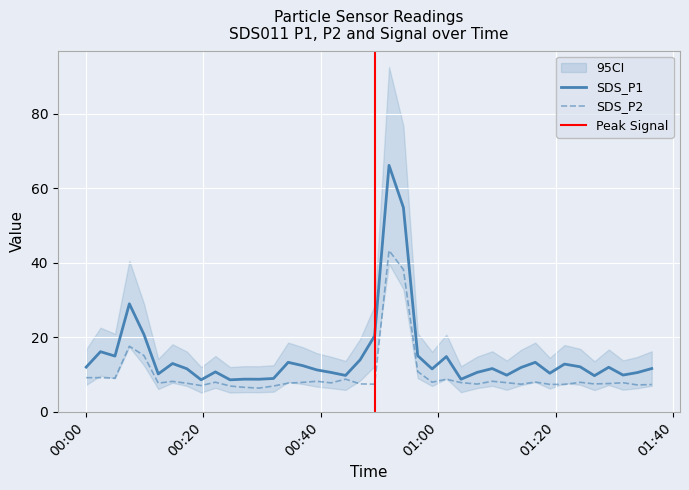

Reading left to right, transcribe all the data shown in this chart.

SDS_P1: 2023/09/05 00:00:06=12.0	2023/09/05 00:02:32=16.1	2023/09/05 00:05:00=14.9	2023/09/05 00:07:27=29.0	2023/09/05 00:09:56=20.8	2023/09/05 00:12:22=10.2	2023/09/05 00:14:48=12.9	2023/09/05 00:17:14=11.6	2023/09/05 00:19:40=8.6	2023/09/05 00:22:06=10.7	2023/09/05 00:24:36=8.6	2023/09/05 00:27:03=8.8	2023/09/05 00:29:30=8.7	2023/09/05 00:31:59=8.9	2023/09/05 00:34:29=13.3	2023/09/05 00:36:55=12.4	2023/09/05 00:39:22=11.2	2023/09/05 00:41:48=10.6	2023/09/05 00:44:15=9.8	2023/09/05 00:46:44=13.9	2023/09/05 00:49:12=20.4	2023/09/05 00:51:39=66.2	2023/09/05 00:54:06=54.9	2023/09/05 00:56:32=15.1	2023/09/05 00:58:59=11.5	2023/09/05 01:01:25=14.8	2023/09/05 01:03:54=8.7	2023/09/05 01:06:39=10.6	2023/09/05 01:09:13=11.6	2023/09/05 01:11:41=9.8	2023/09/05 01:14:07=11.9	2023/09/05 01:16:33=13.3	2023/09/05 01:19:01=10.3	2023/09/05 01:21:31=12.8	2023/09/05 01:24:11=12.1	2023/09/05 01:26:37=9.7	2023/09/05 01:29:03=11.9	2023/09/05 01:31:29=9.8	2023/09/05 01:33:55=10.5	2023/09/05 01:36:22=11.6
SDS_P2: 2023/09/05 00:00:06=9.2	2023/09/05 00:02:32=9.2	2023/09/05 00:05:00=9.0	2023/09/05 00:07:27=17.6	2023/09/05 00:09:56=15.1	2023/09/05 00:12:22=7.7	2023/09/05 00:14:48=8.2	2023/09/05 00:17:14=7.7	2023/09/05 00:19:40=7.0	2023/09/05 00:22:06=7.9	2023/09/05 00:24:36=6.9	2023/09/05 00:27:03=6.5	2023/09/05 00:29:30=6.3	2023/09/05 00:31:59=6.9	2023/09/05 00:34:29=7.7	2023/09/05 00:36:55=7.9	2023/09/05 00:39:22=8.2	2023/09/05 00:41:48=7.8	2023/09/05 00:44:15=8.8	2023/09/05 00:46:44=7.5	2023/09/05 00:49:12=7.4	2023/09/05 00:51:39=43.3	2023/09/05 00:54:06=38.2	2023/09/05 00:56:32=10.8	2023/09/05 00:58:59=7.9	2023/09/05 01:01:25=8.7	2023/09/05 01:03:54=7.8	2023/09/05 01:06:39=7.4	2023/09/05 01:09:13=8.2	2023/09/05 01:11:41=7.8	2023/09/05 01:14:07=7.4	2023/09/05 01:16:33=8.0	2023/09/05 01:19:01=7.3	2023/09/05 01:21:31=7.3	2023/09/05 01:24:11=7.9	2023/09/05 01:26:37=7.5	2023/09/05 01:29:03=7.6	2023/09/05 01:31:29=7.8	2023/09/05 01:33:55=7.2	2023/09/05 01:36:22=7.3